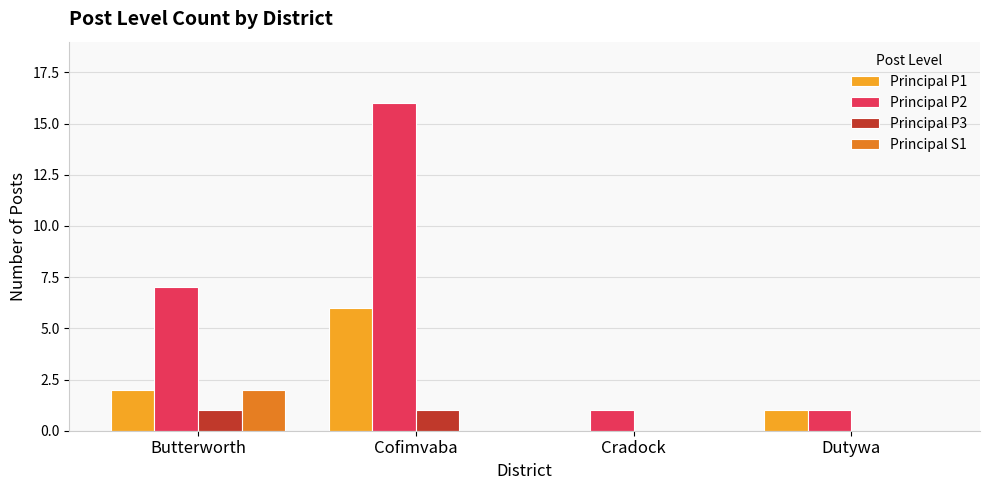

What is the spread (max minus min) of values at Cradock?

1